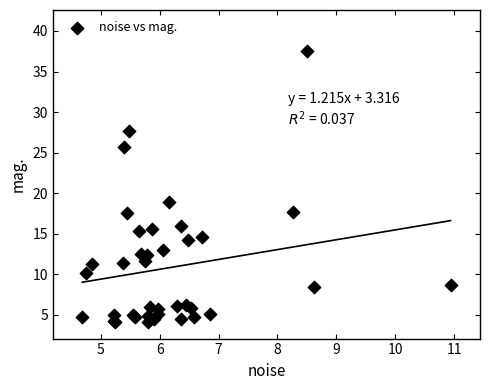

What Y value in the scatter plot is closest to 20?

18.9